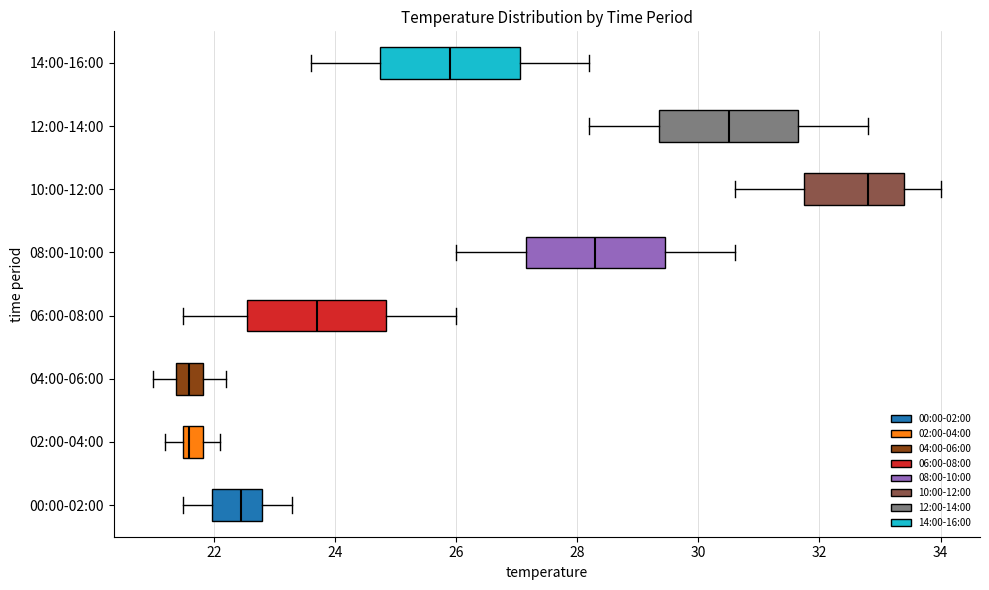

Reading bottom to top, transcribe this box plot: for each box, give where its median line is, the range the box spans, and where its two whiskers end, as read against the x-axis. The values are not printed on the chart, so give them approximately, as read against the axis.

00:00-02:00: median 22.4, box 22.0 to 22.8, whiskers 21.6 to 23.4
02:00-04:00: median 21.6 (just right of the box's left edge), box 21.6 to 21.8, whiskers 21.2 to 22.2
04:00-06:00: median 21.6, box 21.4 to 21.8, whiskers 21.0 to 22.2
06:00-08:00: median 23.8, box 22.6 to 24.8, whiskers 21.6 to 26.0
08:00-10:00: median 28.4, box 27.2 to 29.4, whiskers 26.0 to 30.6
10:00-12:00: median 32.8, box 31.8 to 33.4, whiskers 30.6 to 34.0
12:00-14:00: median 30.6, box 29.4 to 31.6, whiskers 28.2 to 32.8
14:00-16:00: median 26.0, box 24.8 to 27.0, whiskers 23.6 to 28.2